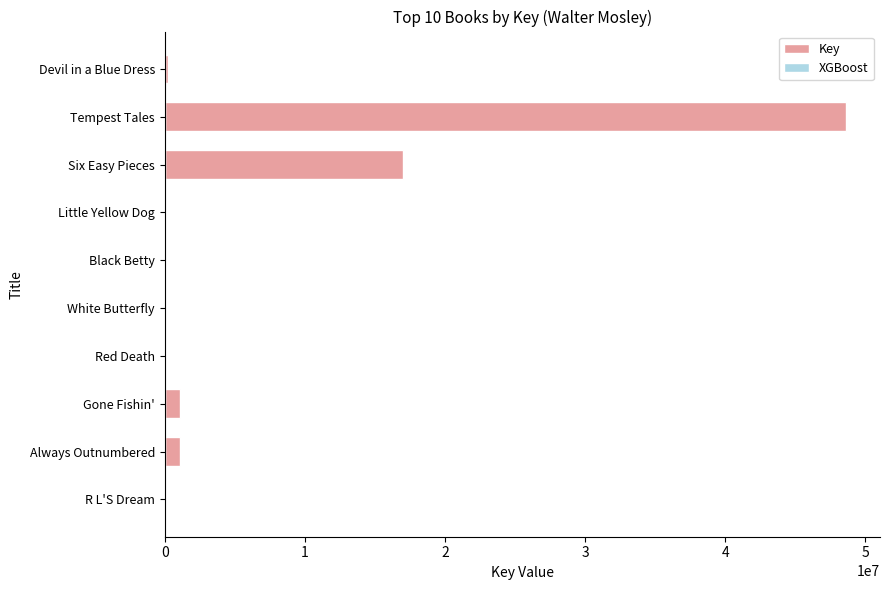

What is the sum of all values?

68155237